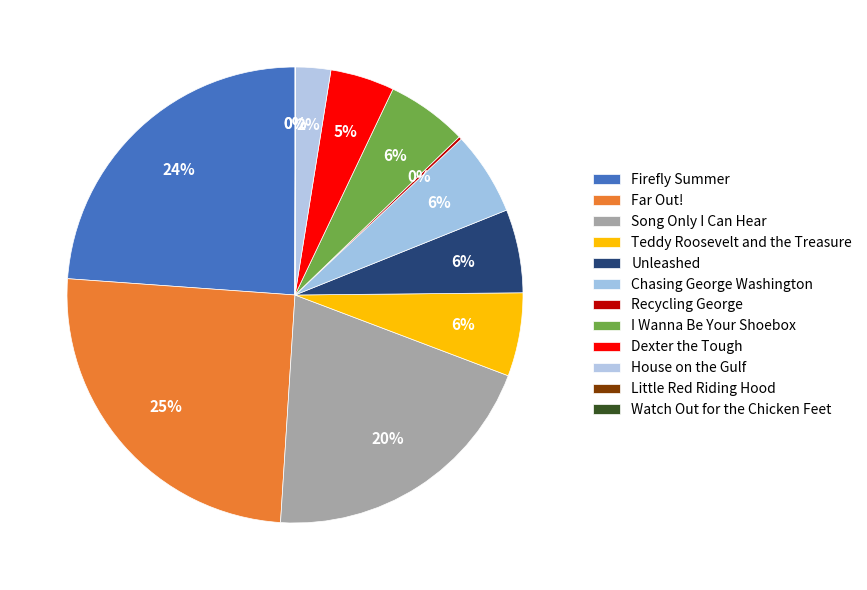

To the nearest percent, what percentage of the pie is Far Out!?

25%